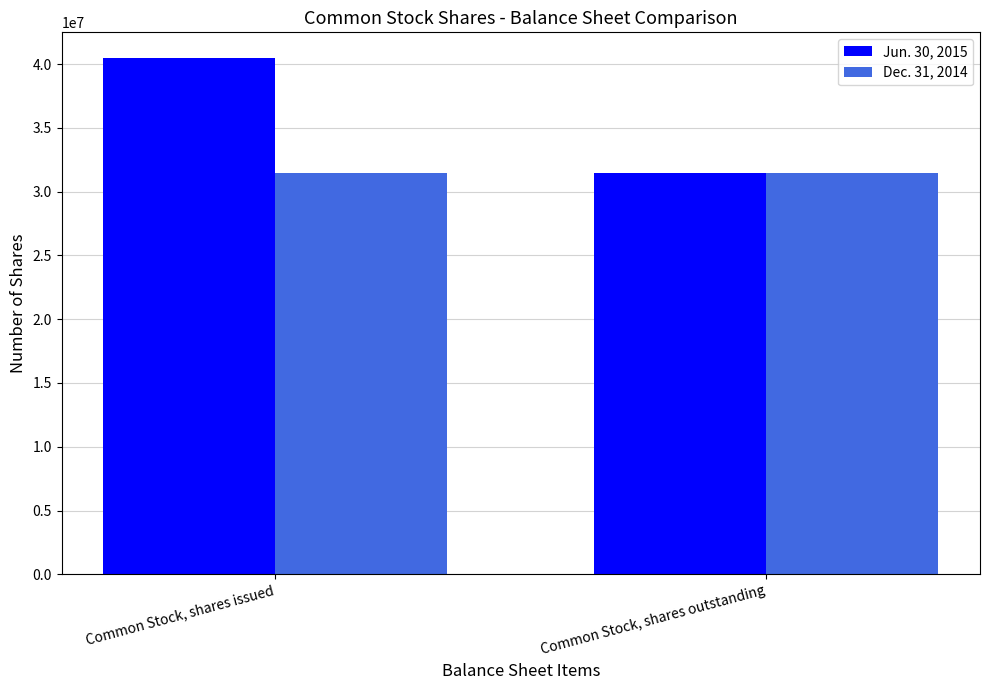

How many bars are there in each group?

2